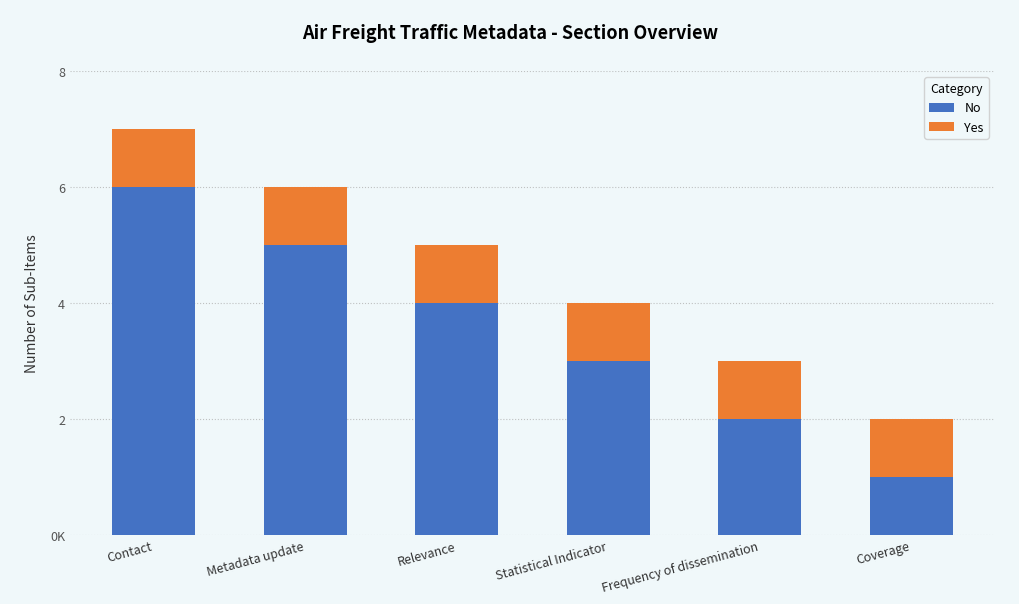

The value of No at Statistical Indicator is 3. True or false?

True